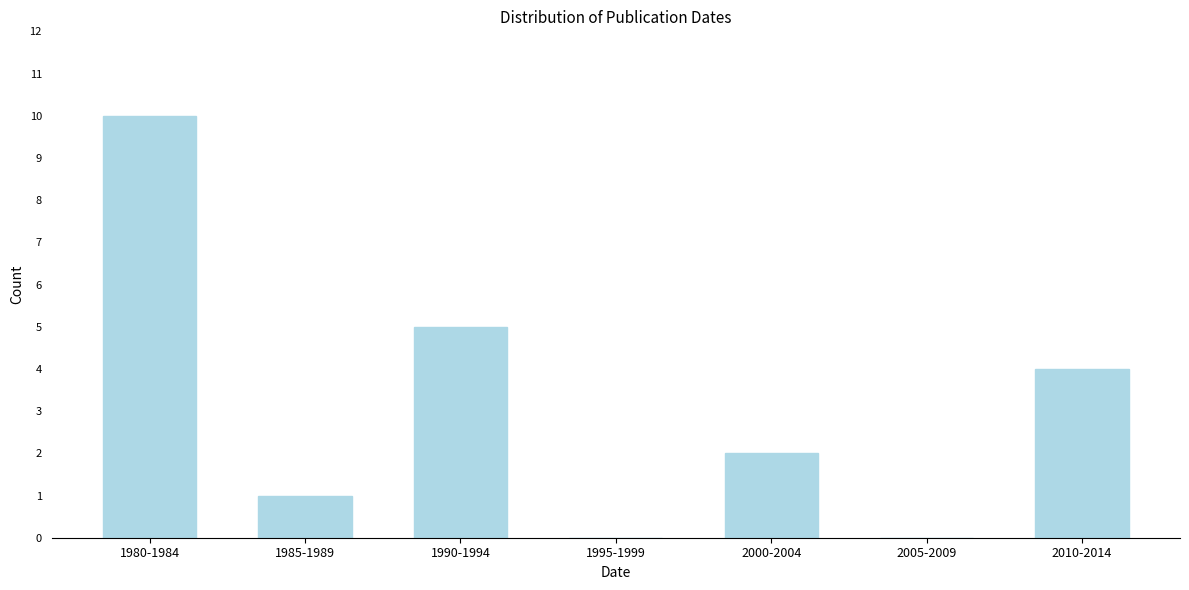

Reading left to right, what are all the values shown in this chart?

1980-1984=10	1985-1989=1	1990-1994=5	1995-1999=0	2000-2004=2	2005-2009=0	2010-2014=4